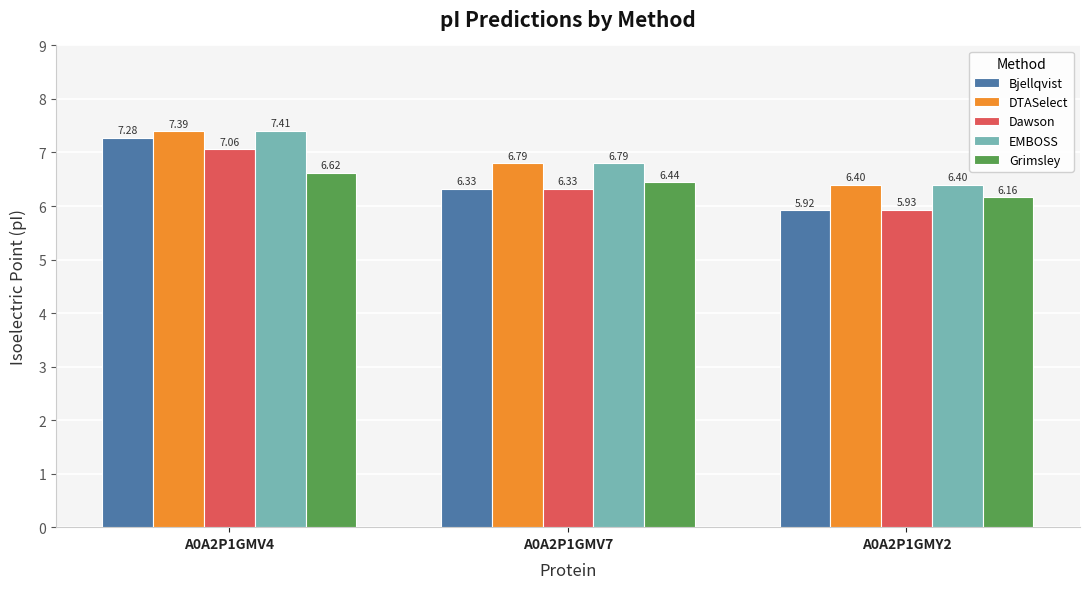

What is the total value across all series at A0A2P1GMV4?

35.8